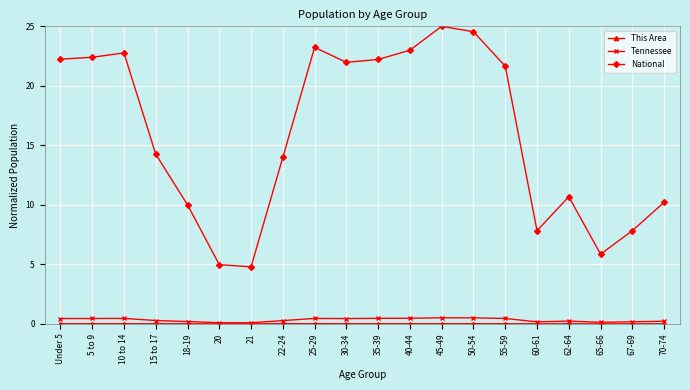

What is the maximum value for National?

25.0